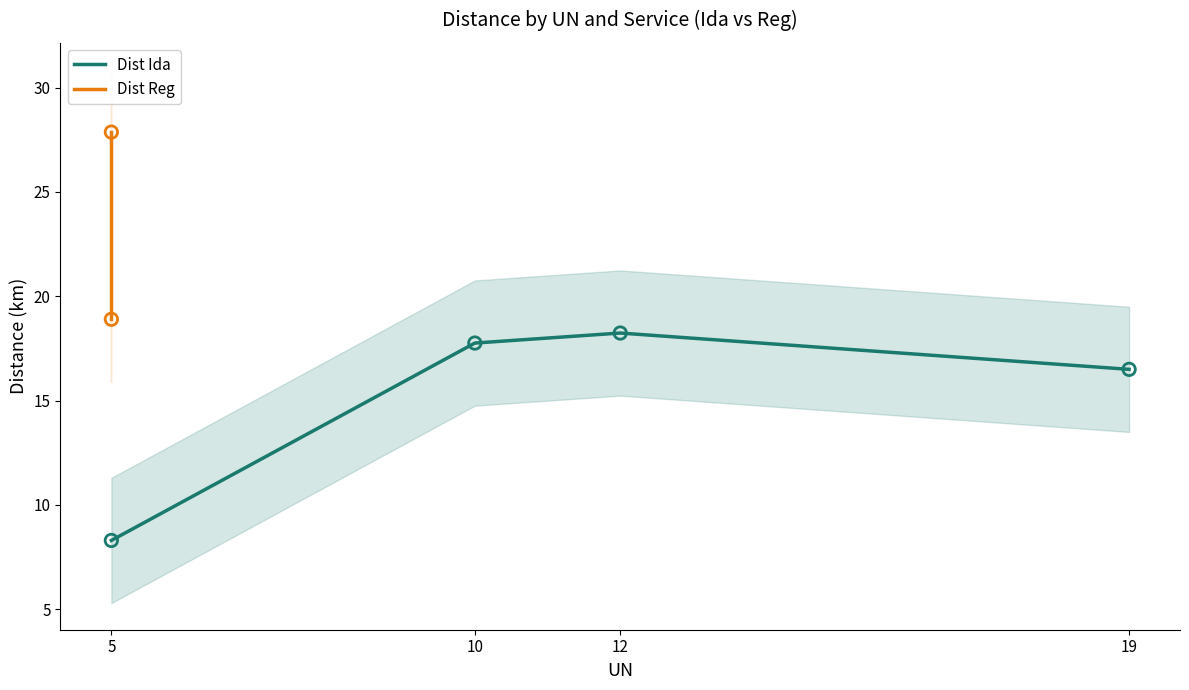

What is the change in value from 5 to 10?

+9.5